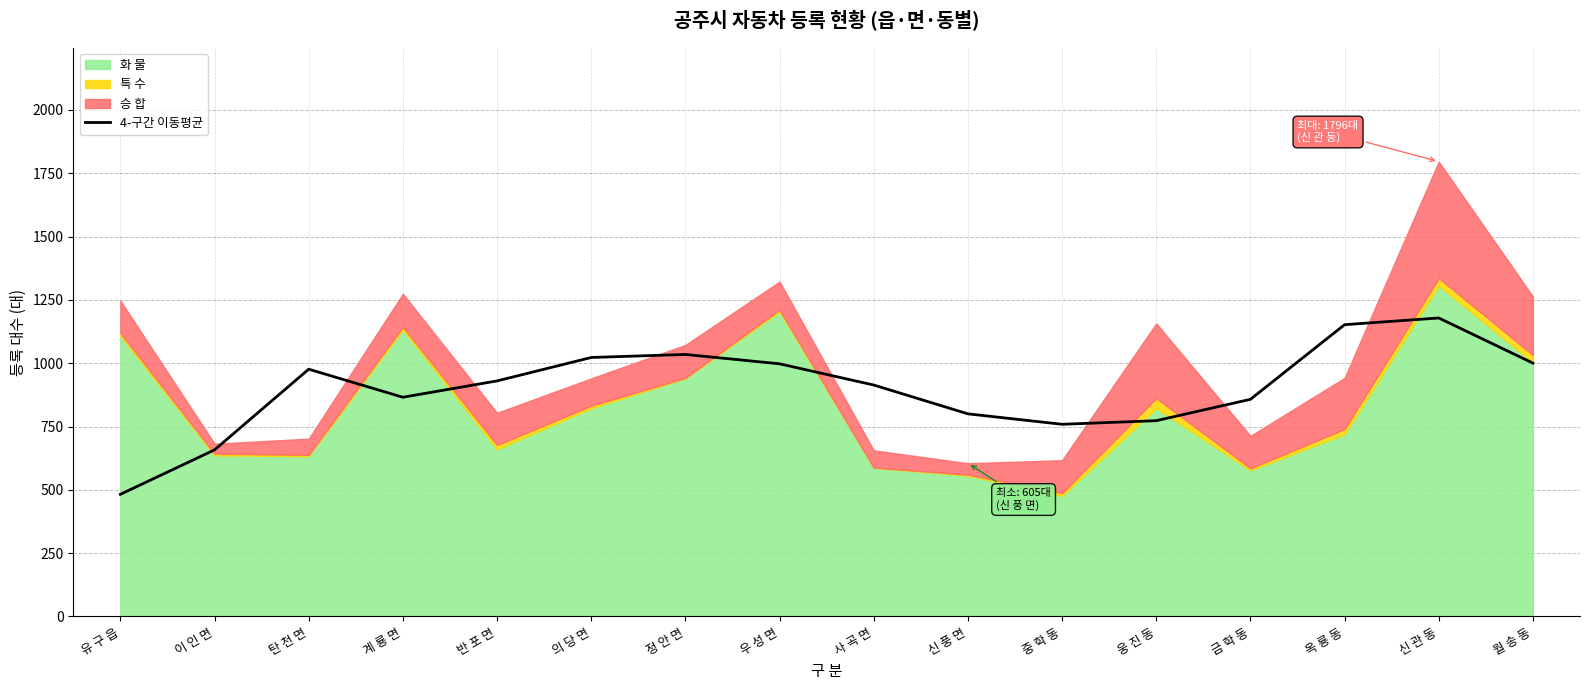

At which label does the data first exceed 930?

탄 천 면